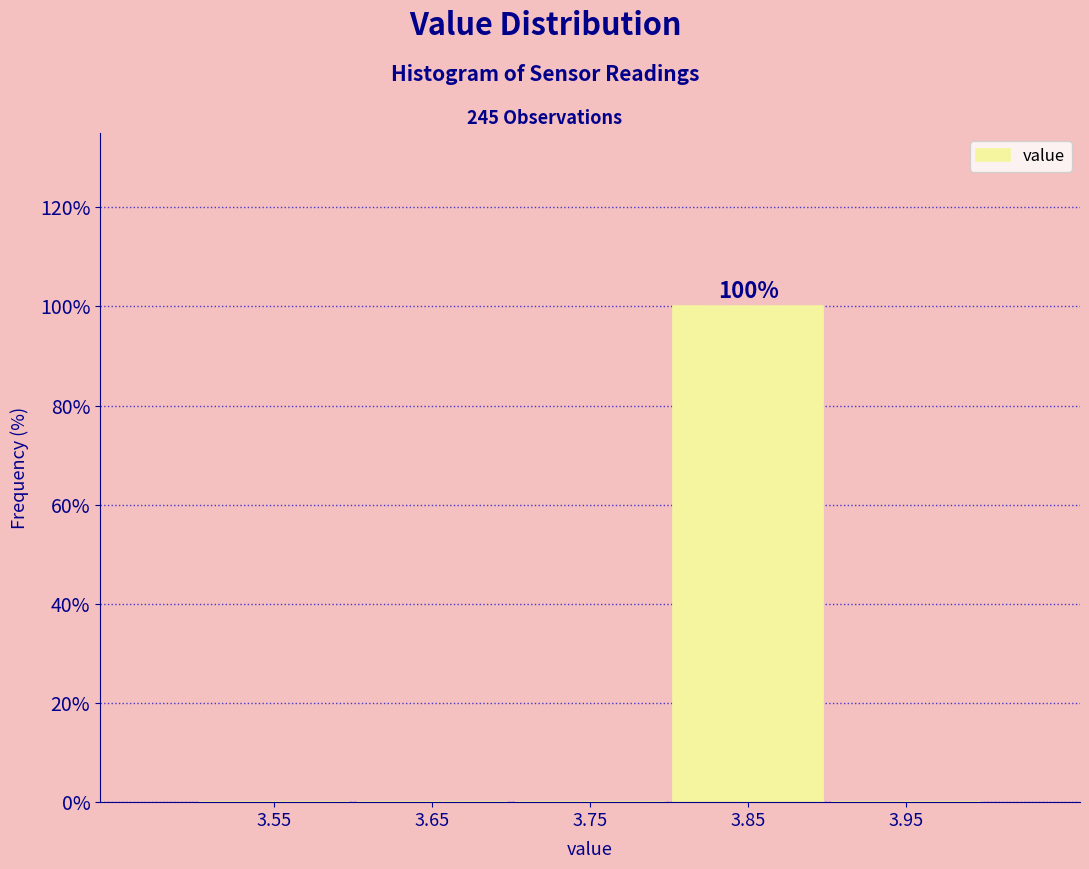

Which range on the x-axis has the tallest bar?

3.8 to 3.9